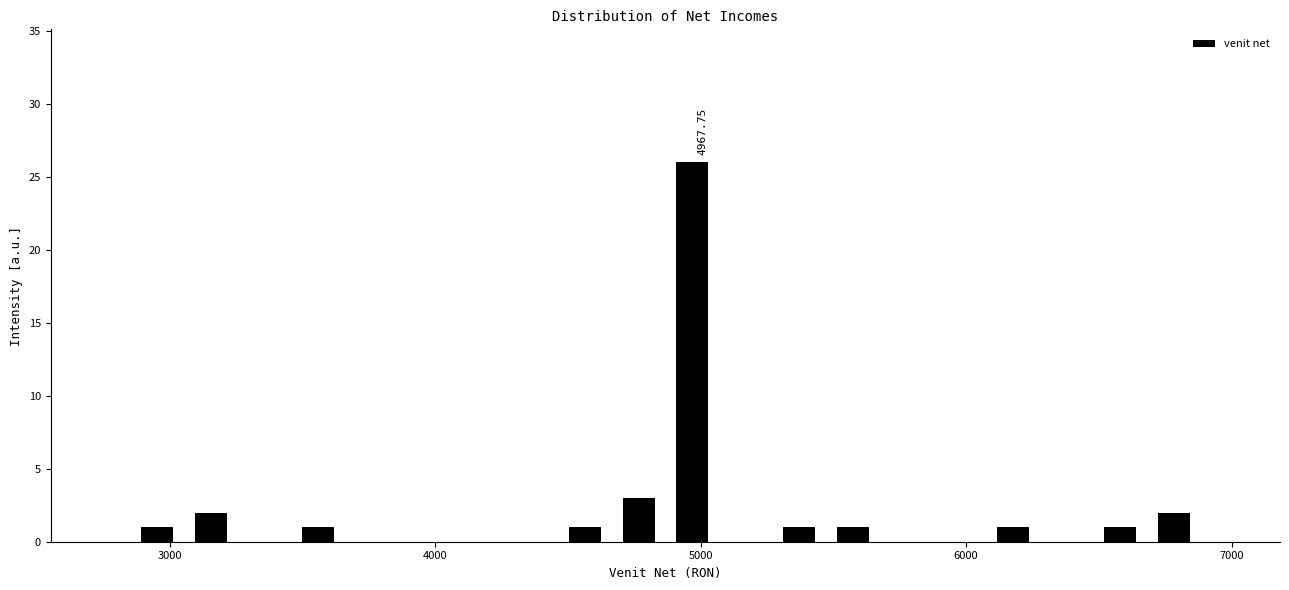

Around what value on the x-axis is the tallest bar? Give the approximate position of its centre, as read against the axis.

5000